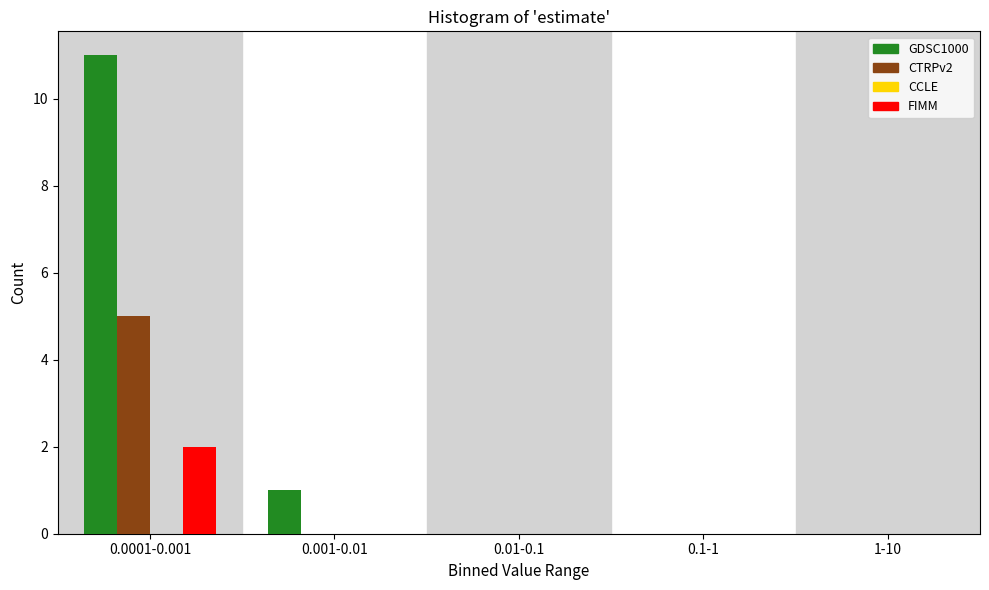

Reading left to right, list all the values displayed in this chart.

GDSC1000: 0.0001-0.001=11	0.001-0.01=1	0.01-0.1=0	0.1-1=0	1-10=0
CTRPv2: 0.0001-0.001=5	0.001-0.01=0	0.01-0.1=0	0.1-1=0	1-10=0
FIMM: 0.0001-0.001=2	0.001-0.01=0	0.01-0.1=0	0.1-1=0	1-10=0